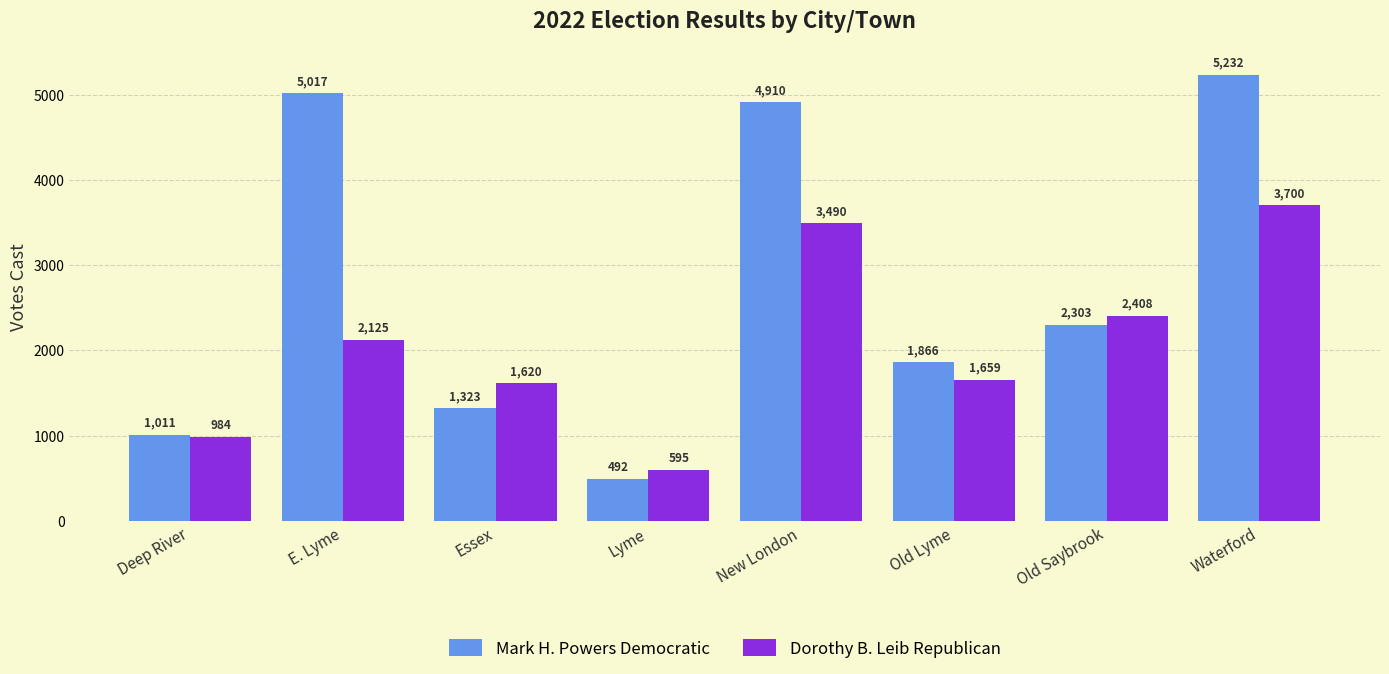

What is the difference between the Dorothy B. Leib Republican values at Deep River and New London?

2506